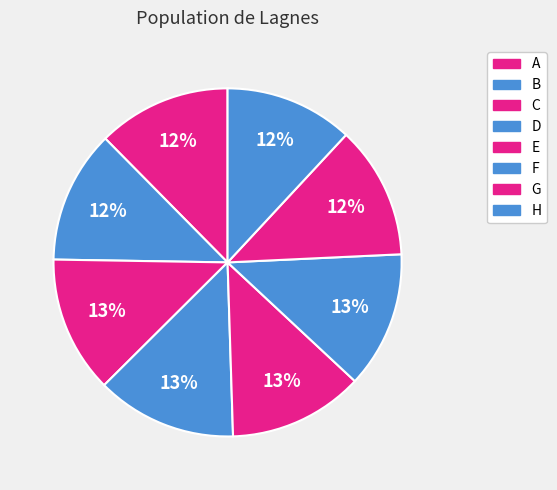

Combined, what portion of the pie is B and C?

25.1%